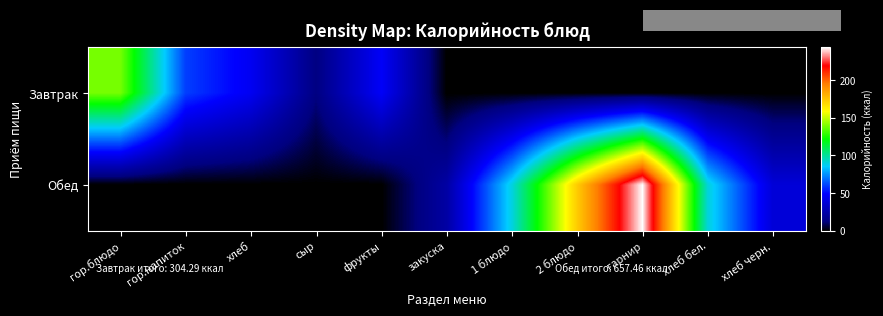

Count the number of categories in the chart.

11